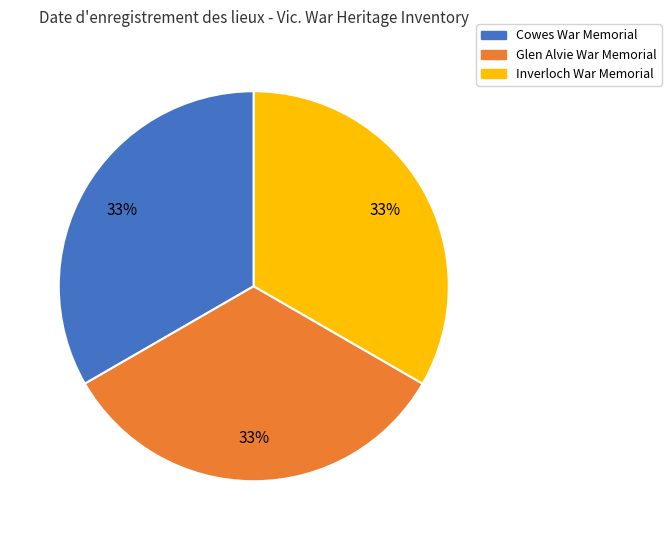

The Cowes War Memorial slice represents 33% of the pie. True or false?

True